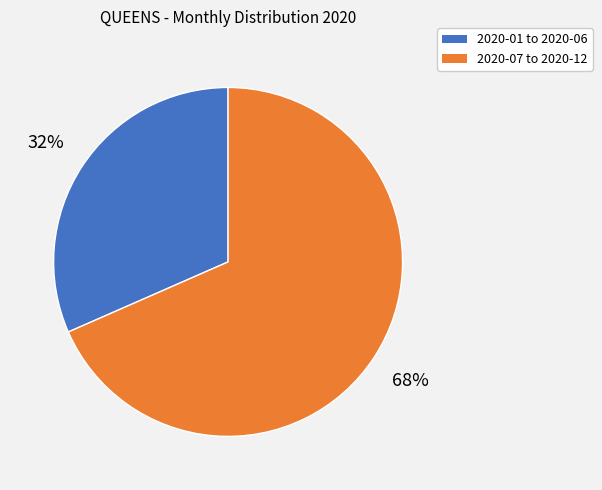

To the nearest percent, what is the average slice percentage?

50%